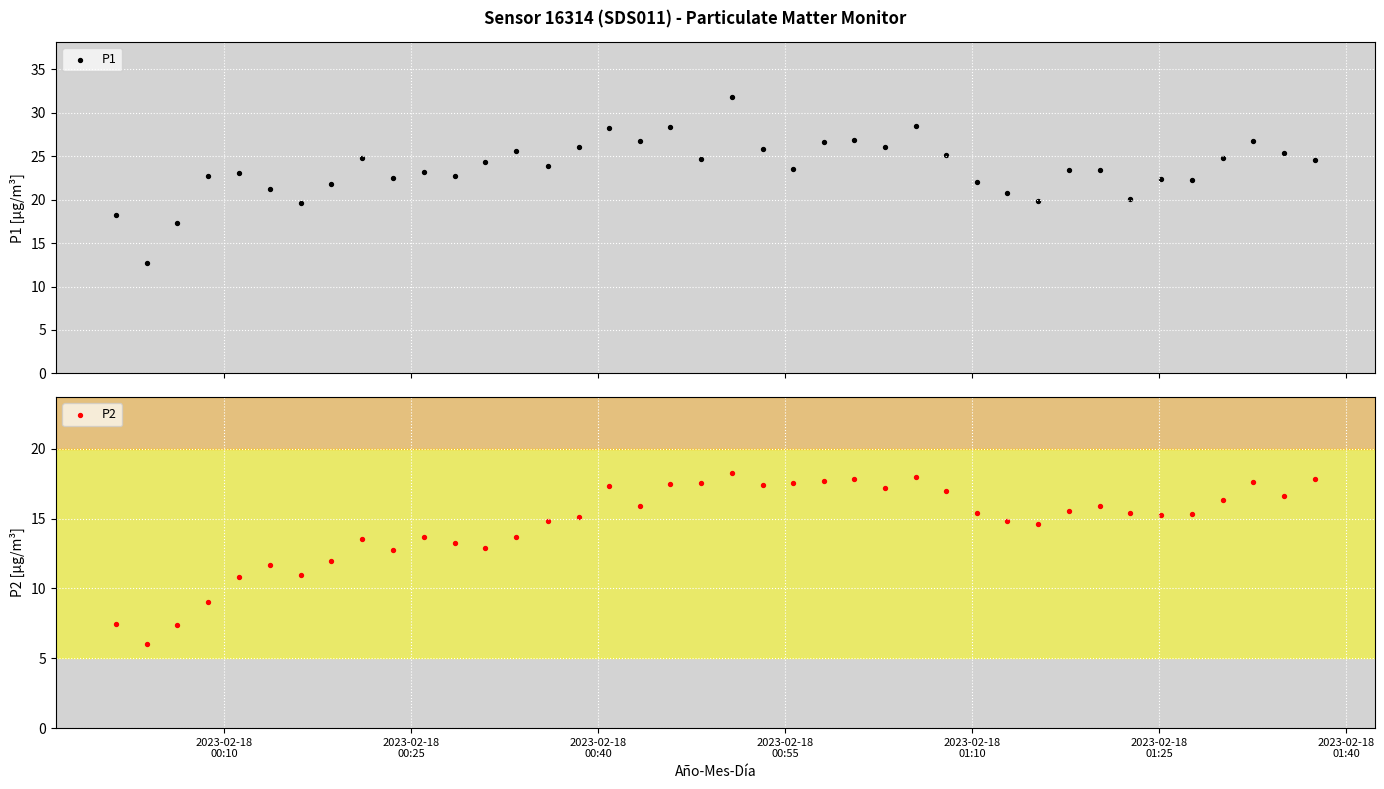

What are all the series names shown in the legend?

P1, P2